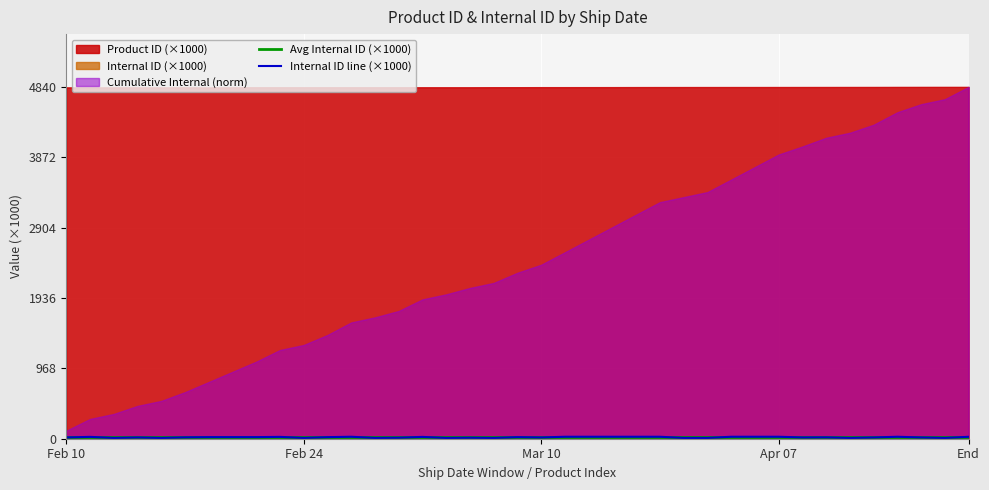

What is the lowest value of the Avg Internal ID (×1000) series?

19.5